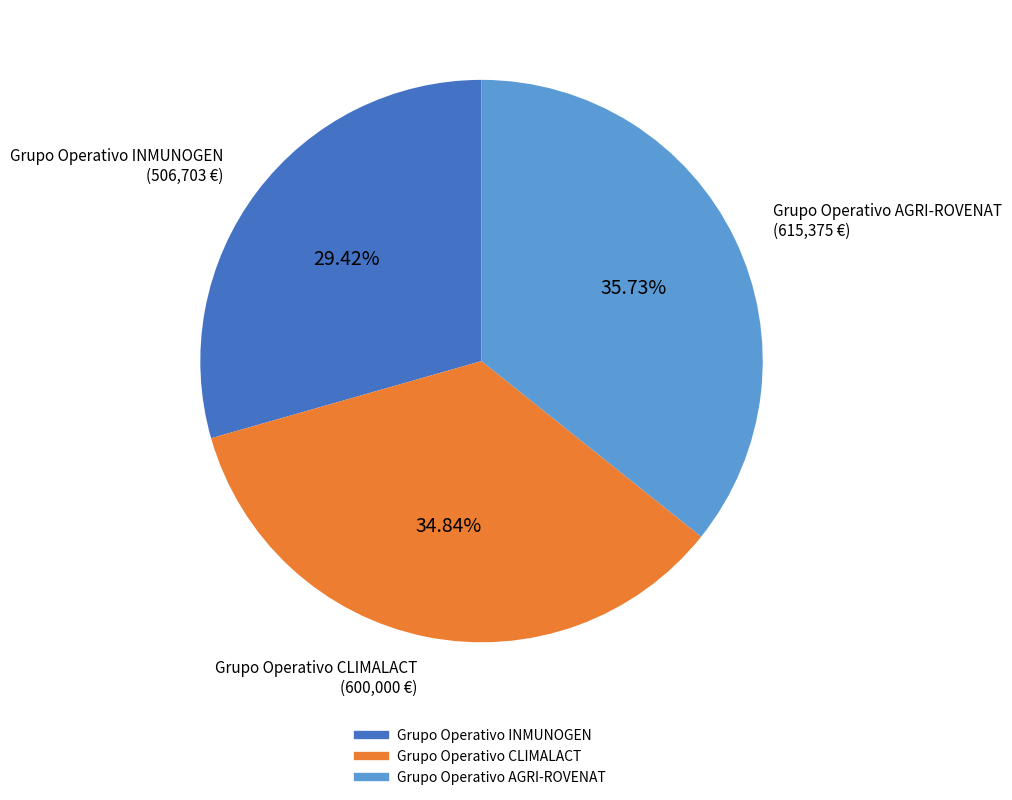

To the nearest percent, what is the average slice percentage?

33%